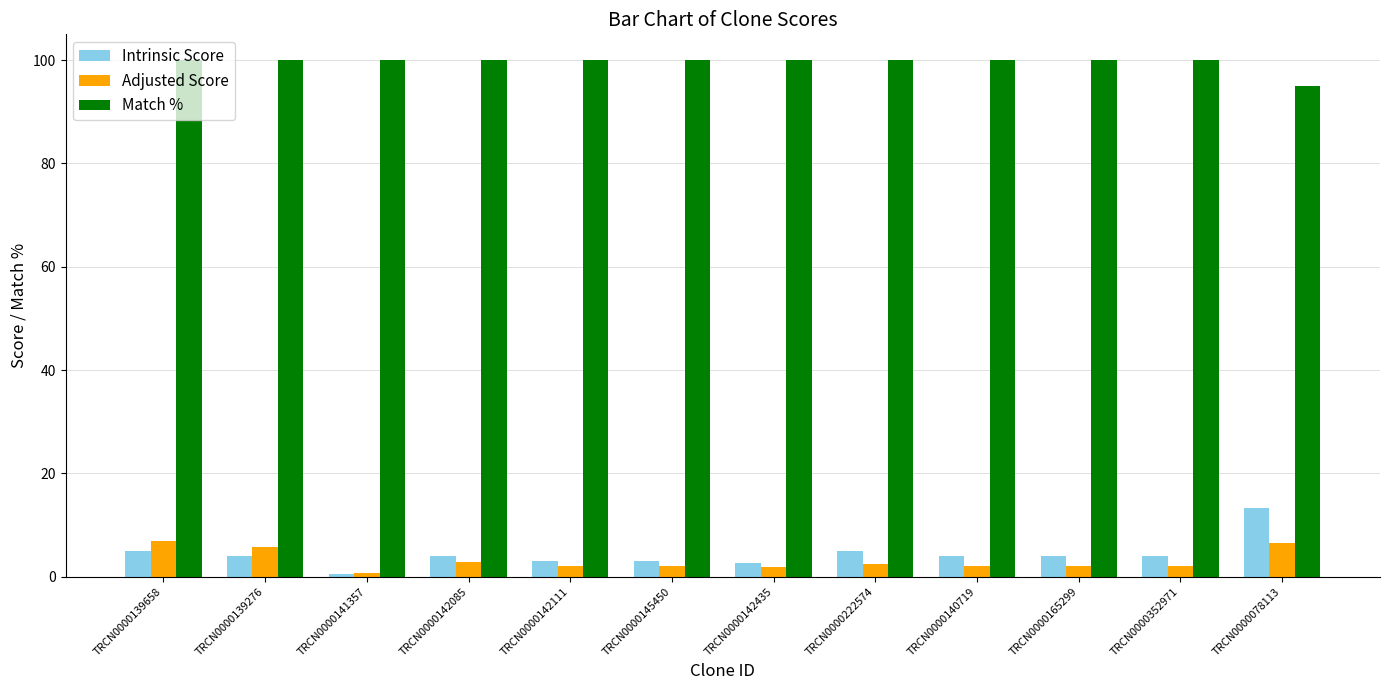

What is the sum of the Match % values at TRCN0000078113 and TRCN0000139276?

195.0